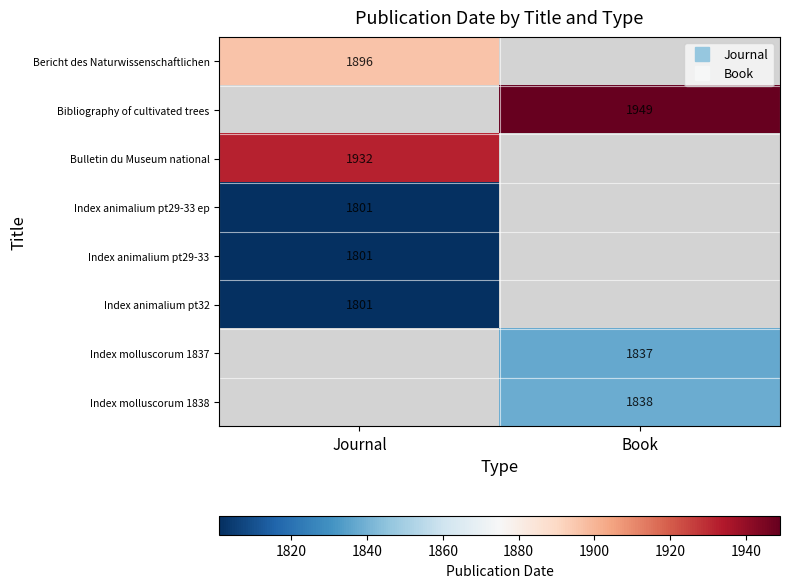

What is the difference between the highest and lowest values at Journal?

131.0